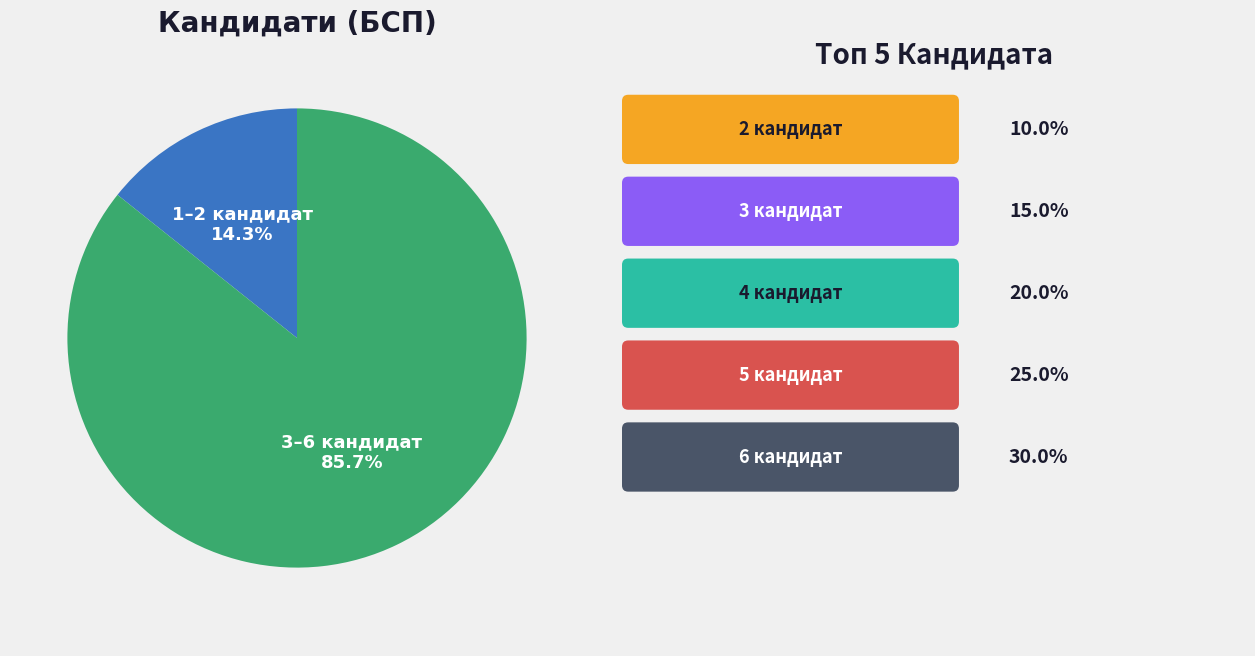

What is the largest slice in the pie chart?

3–6 кандидат